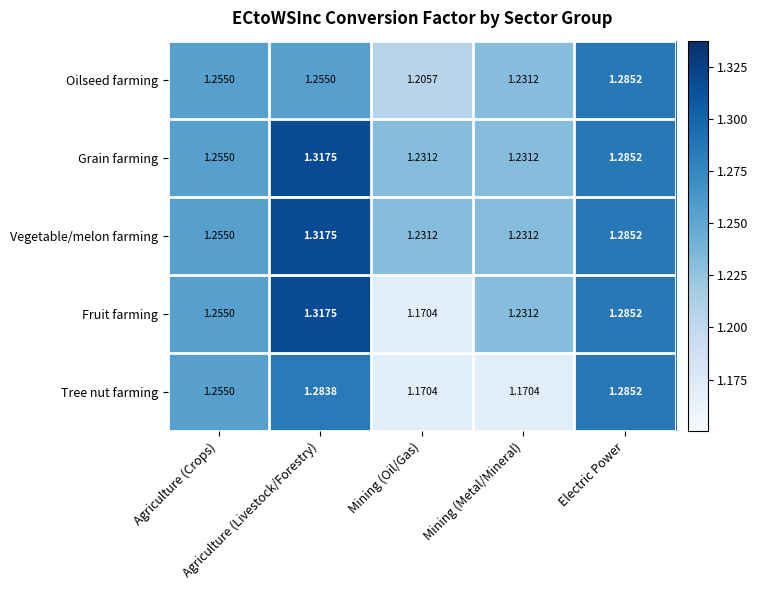

Count the number of data series in this chart.

5